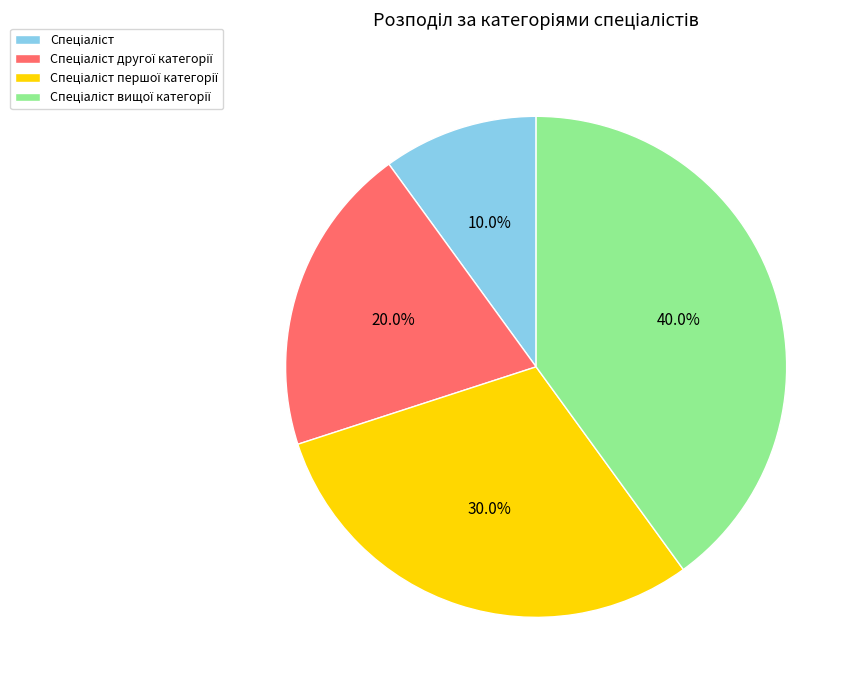

How many slices are in this pie chart?

4